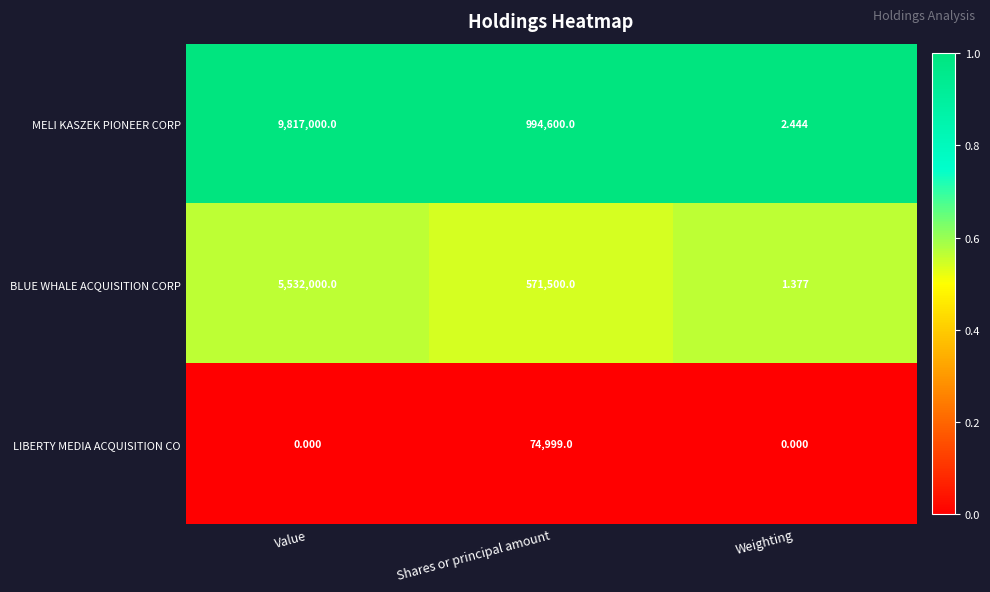

Which series has the largest range (max minus min)?

MELI KASZEK PIONEER CORP